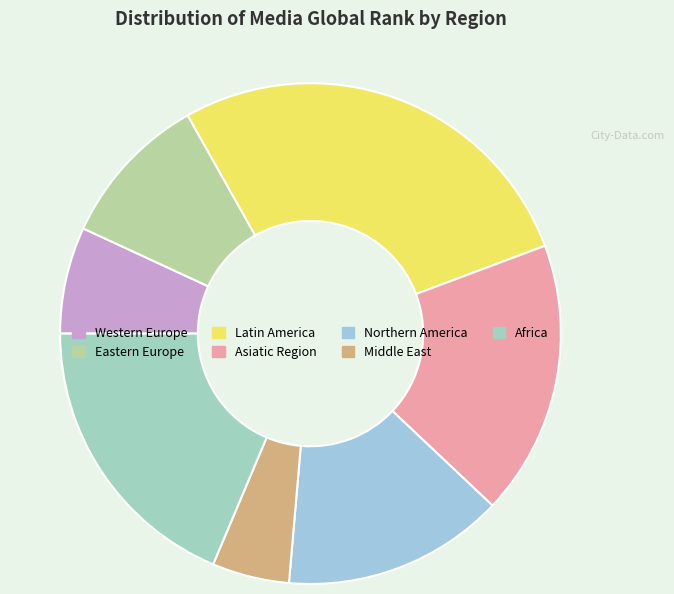

True or false: Africa accounts for 8% of the total.

False